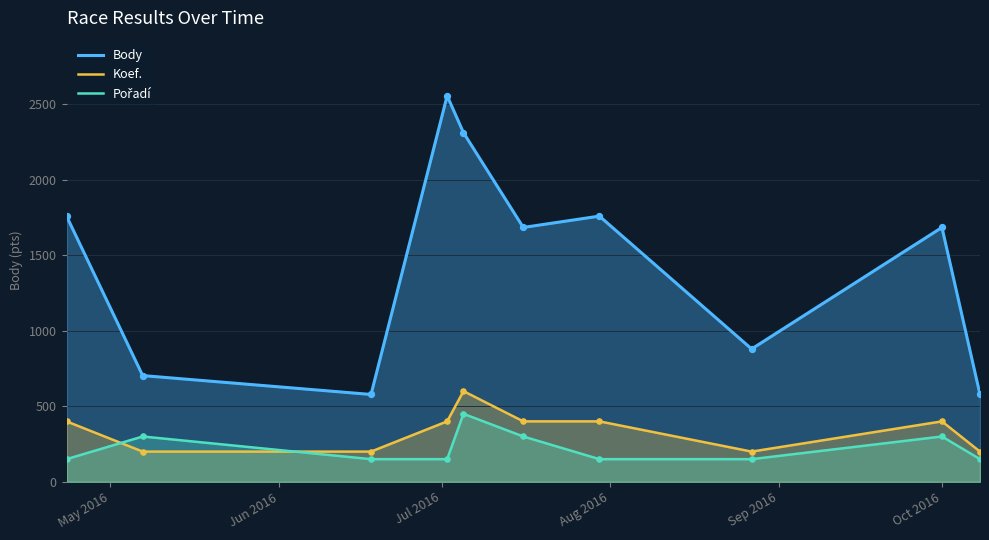

Which series has the largest total across all categories?

Body